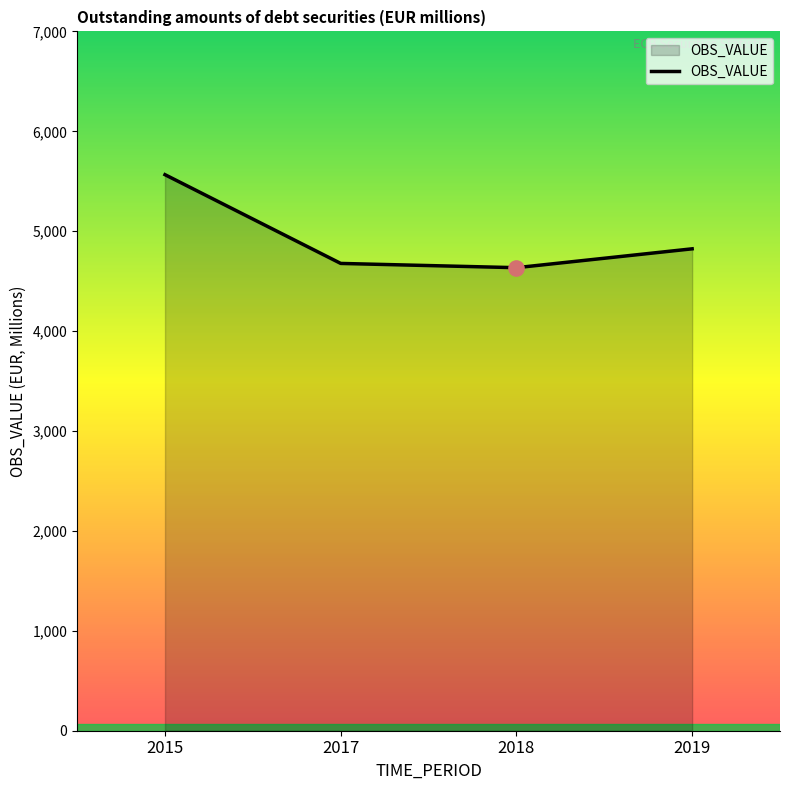

What is the change in value from 2018 to 2019?

+188.9